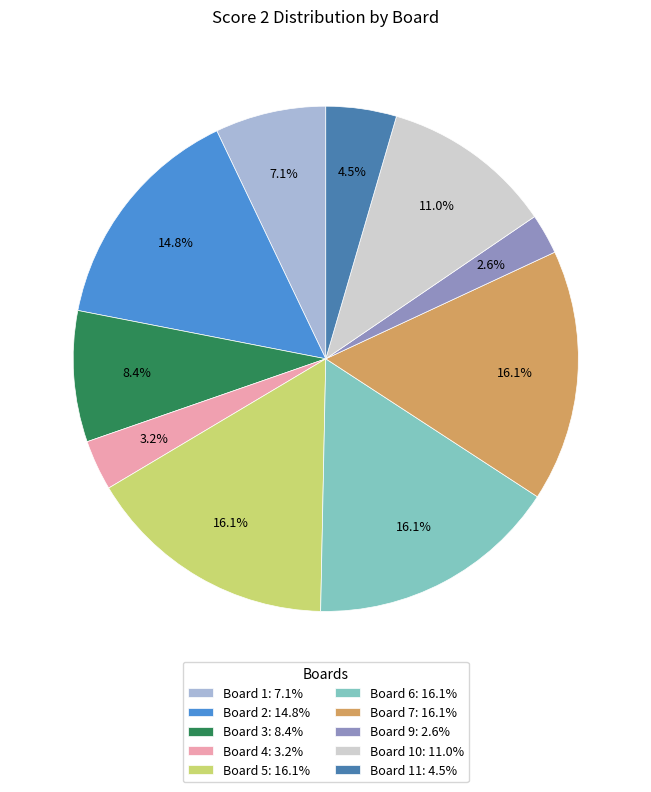

Between Board 9: 2.6% and Board 7: 16.1%, which is larger?

Board 7: 16.1%